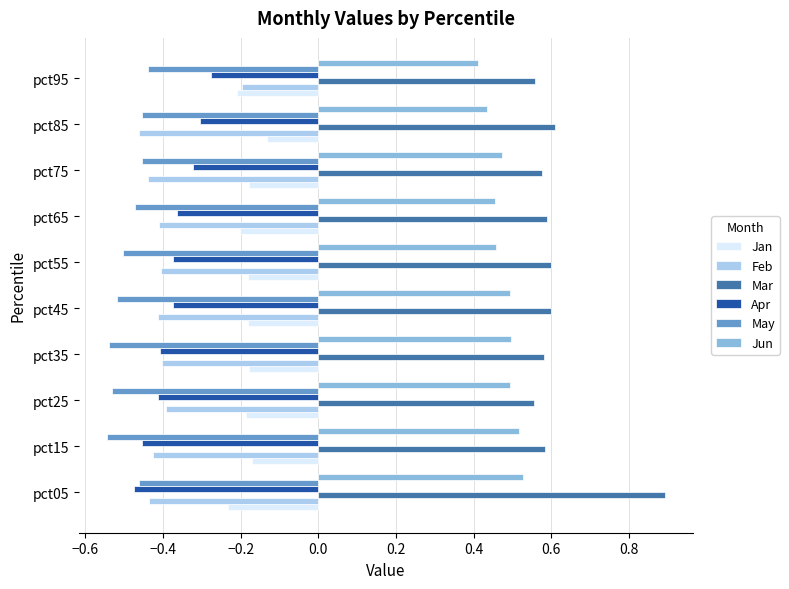

The value of Apr at pct85 is -0.3. True or false?

True